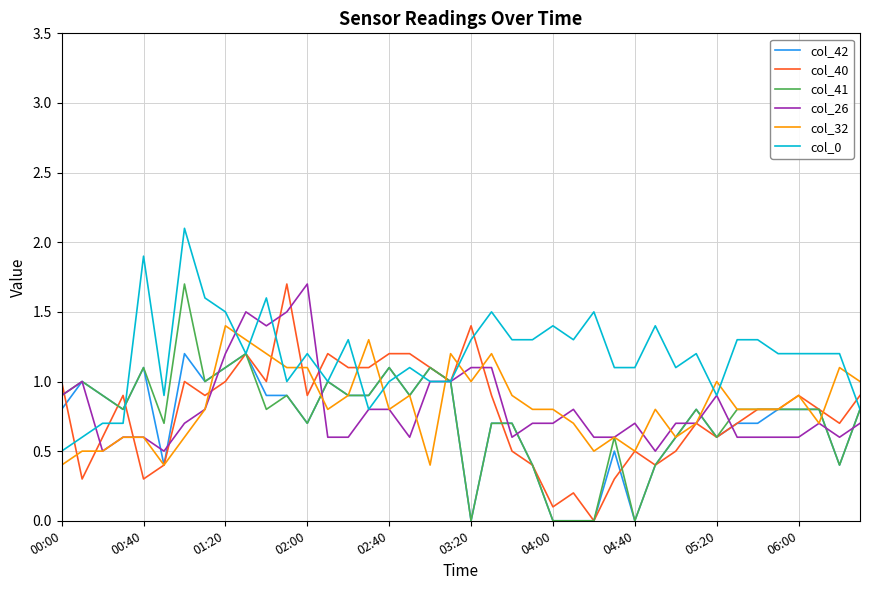

What is the highest value of the col_41 series?

1.7